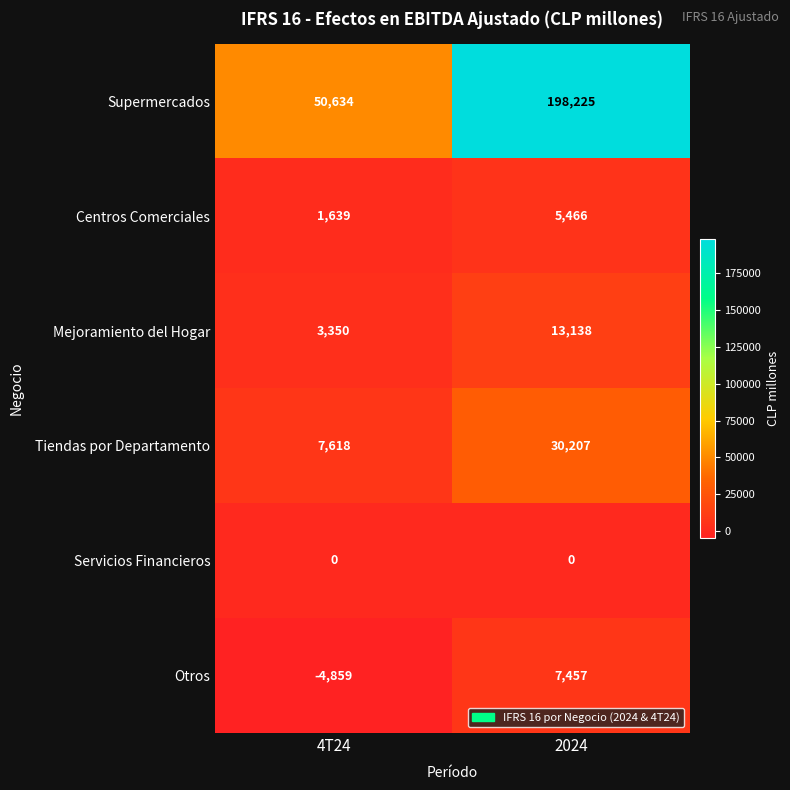

Which label corresponds to the smallest value in the chart?

4T24